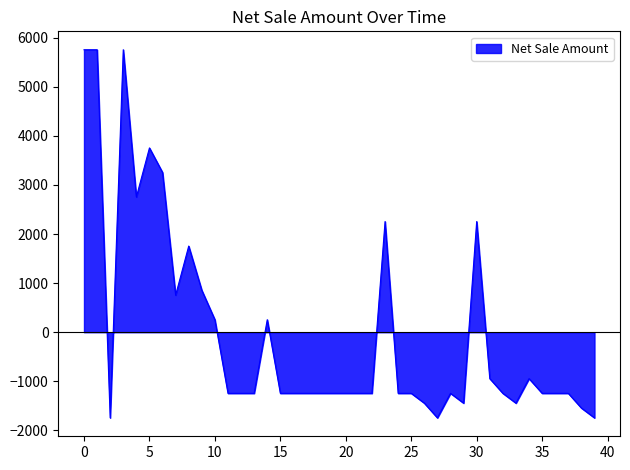

What is the minimum value shown in the chart?

-1745